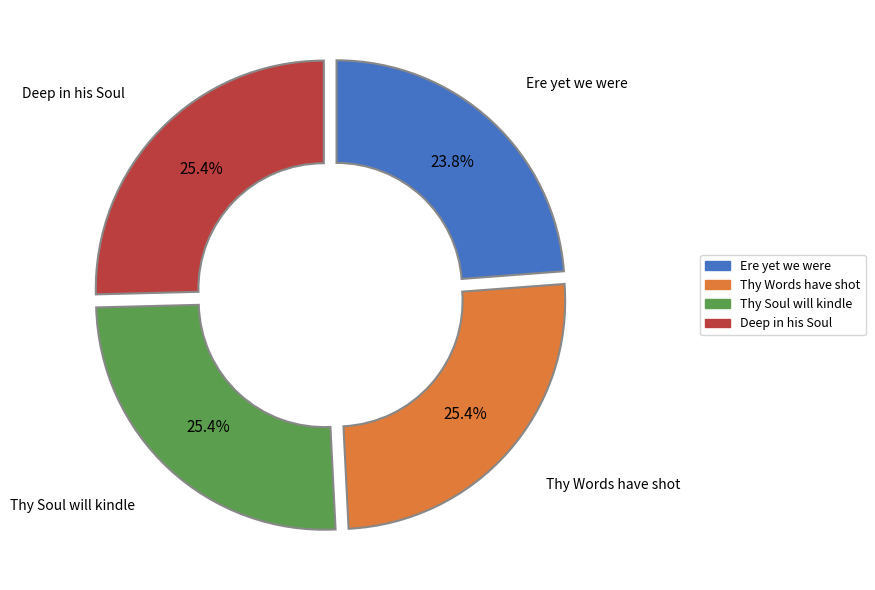

Is there any slice that represents more than half of the pie?

No